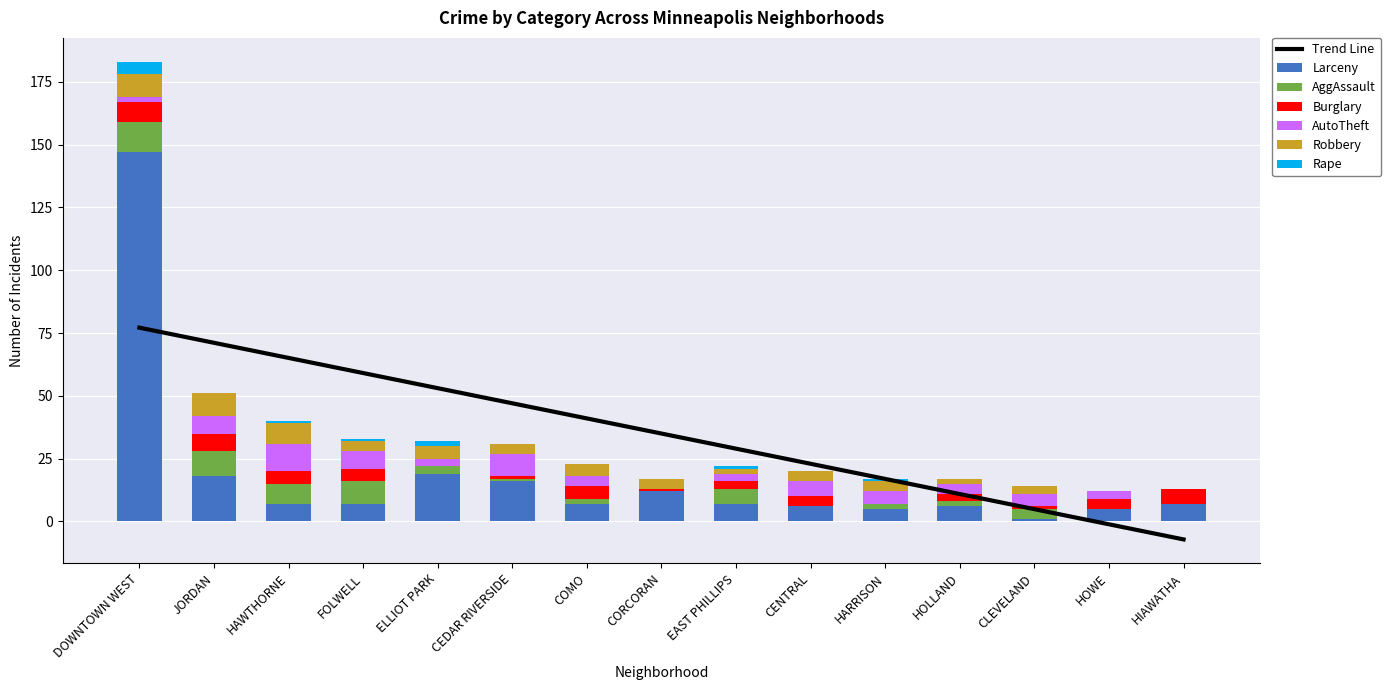

What is the highest value of the Larceny series?

147